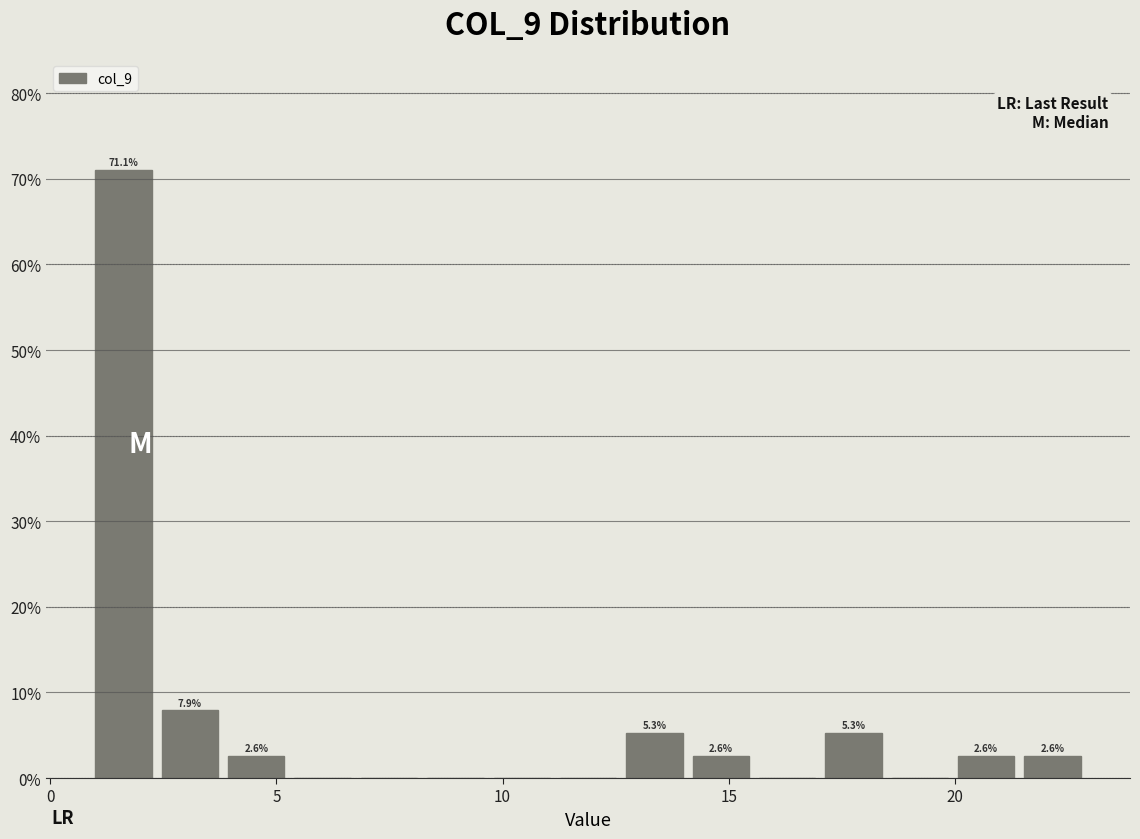

Read against the x-axis, roughly where is the centre of the tallest bar?

1.5